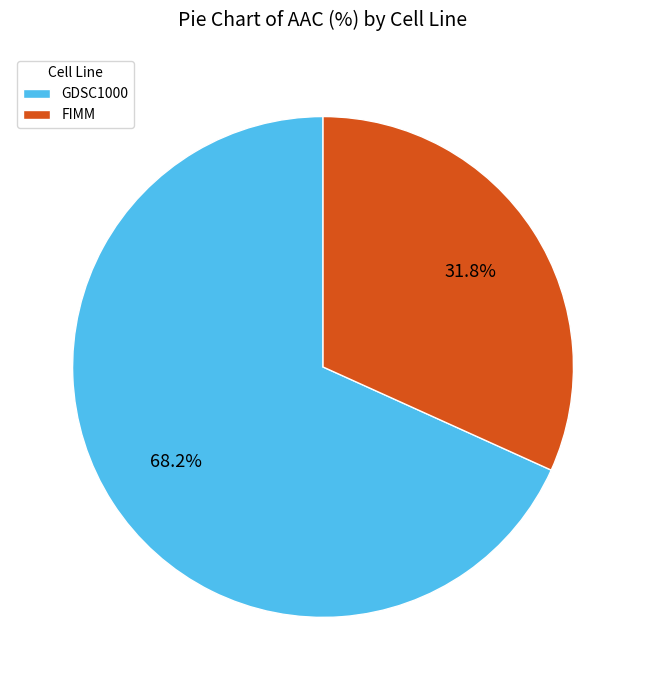

Which has a higher value, FIMM or GDSC1000?

GDSC1000